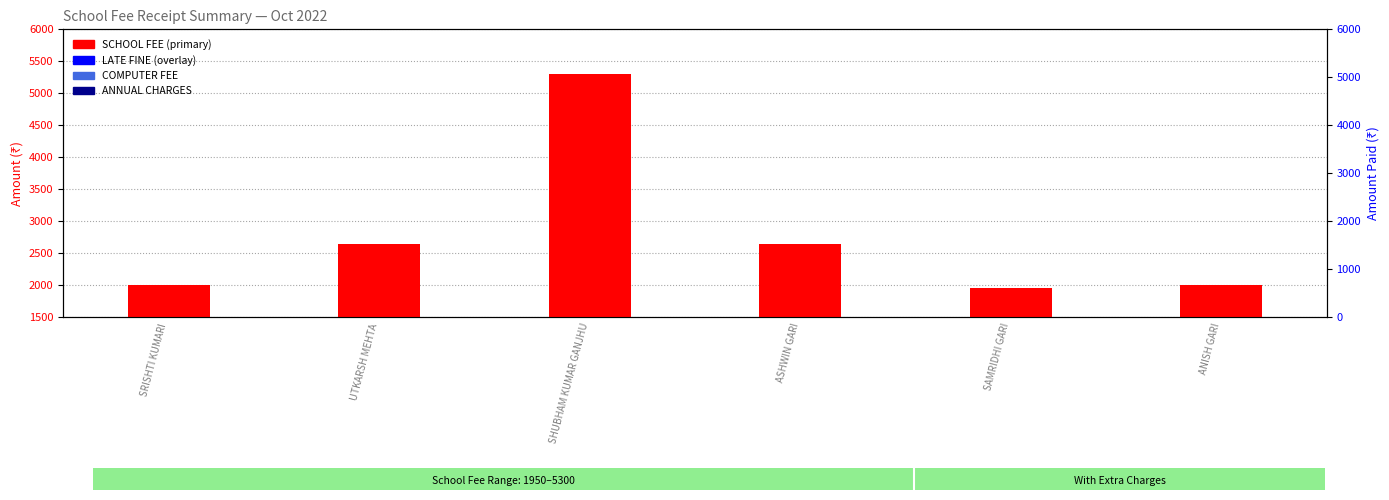

How many data points does each series have?

6